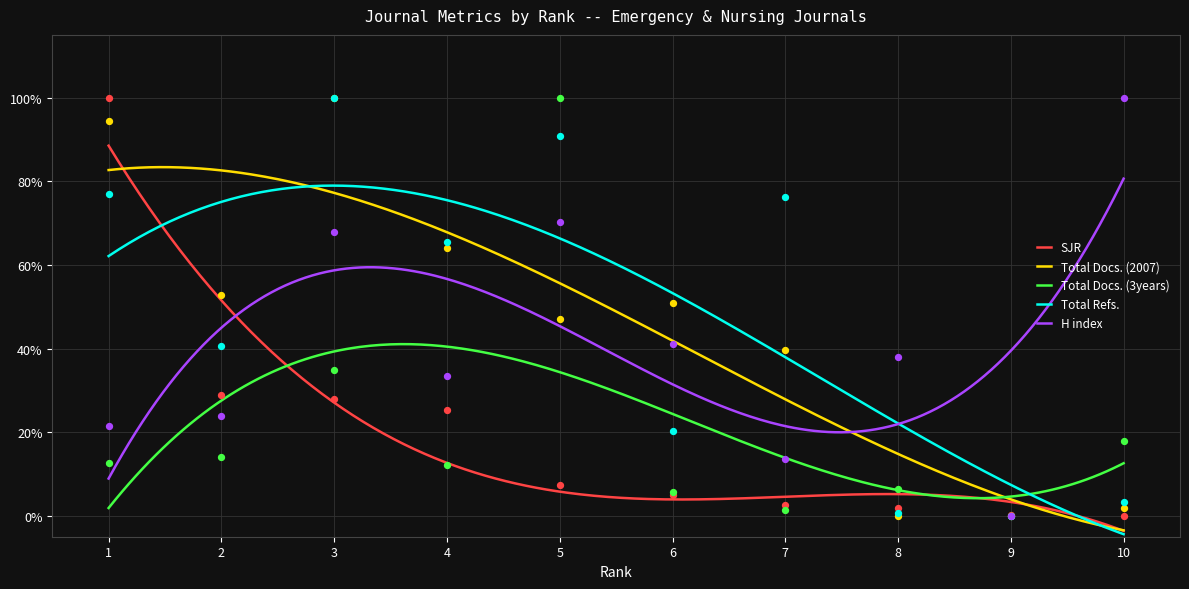

Which series has the widest spread of Y values?

SJR